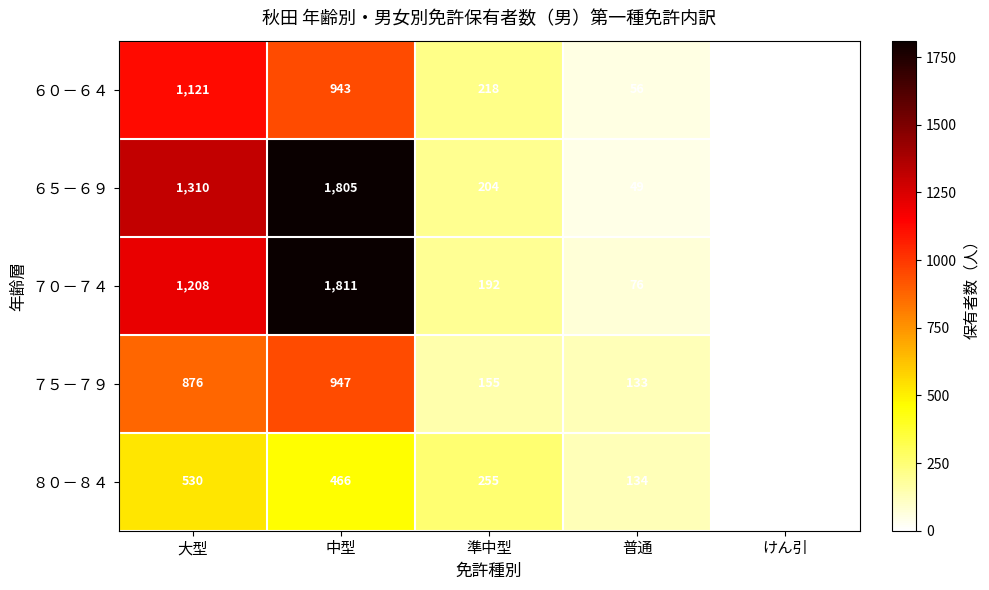

Reading left to right, what are all the values shown in this chart?

６０－６４: 1121	943	218	56	1
６５－６９: 1310	1805	204	49	1
７０－７４: 1208	1811	192	76	3
７５－７９: 876	947	155	133	1
８０－８４: 530	466	255	134	0